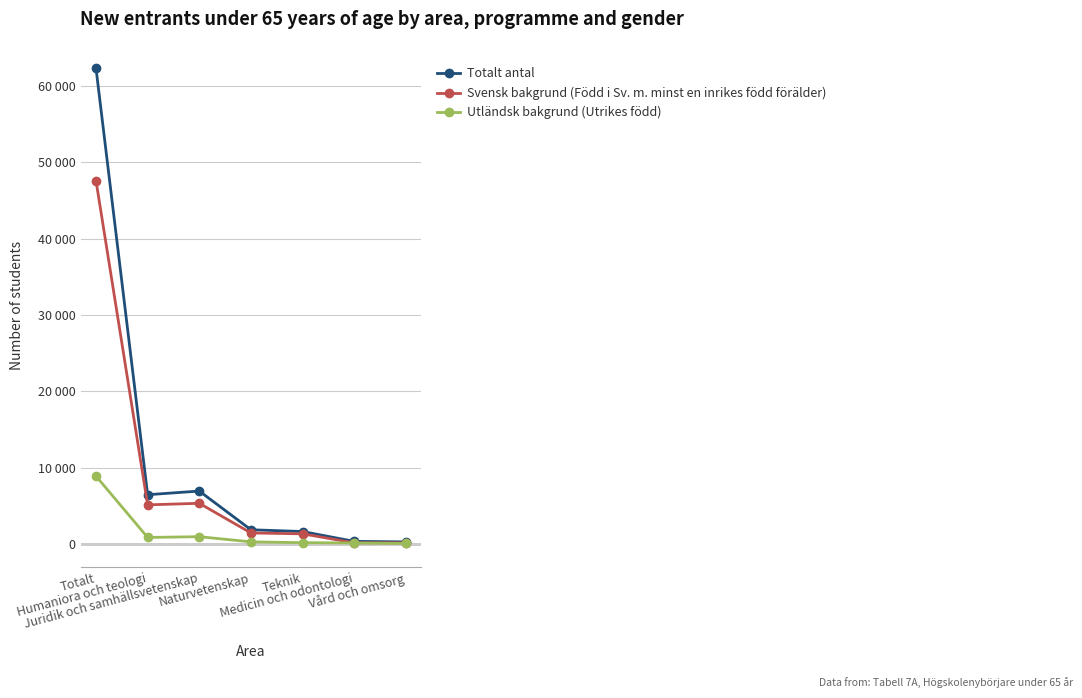

List the series in order of their peak value, lowest first.

Utländsk bakgrund (Utrikes född), Svensk bakgrund (Född i Sv. m. minst en inrikes född förälder), Totalt antal